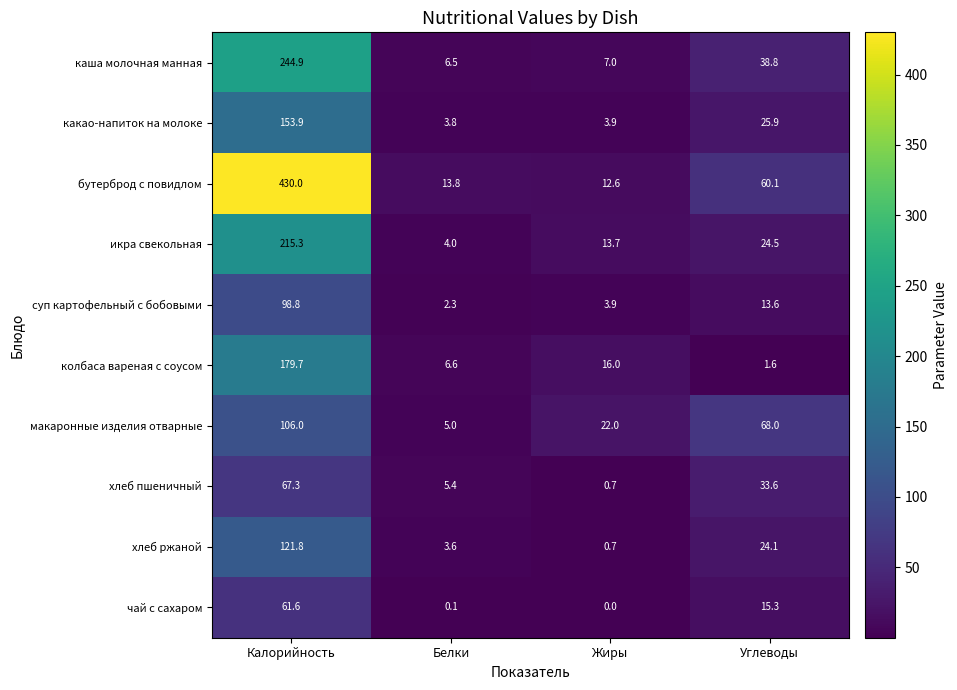

Which series has the largest total across all categories?

бутерброд с повидлом